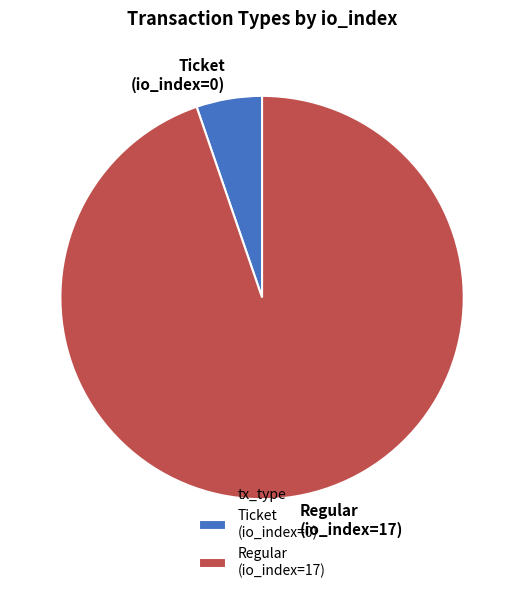

Which category has the smallest portion of the pie?

Ticket (io_index=0)